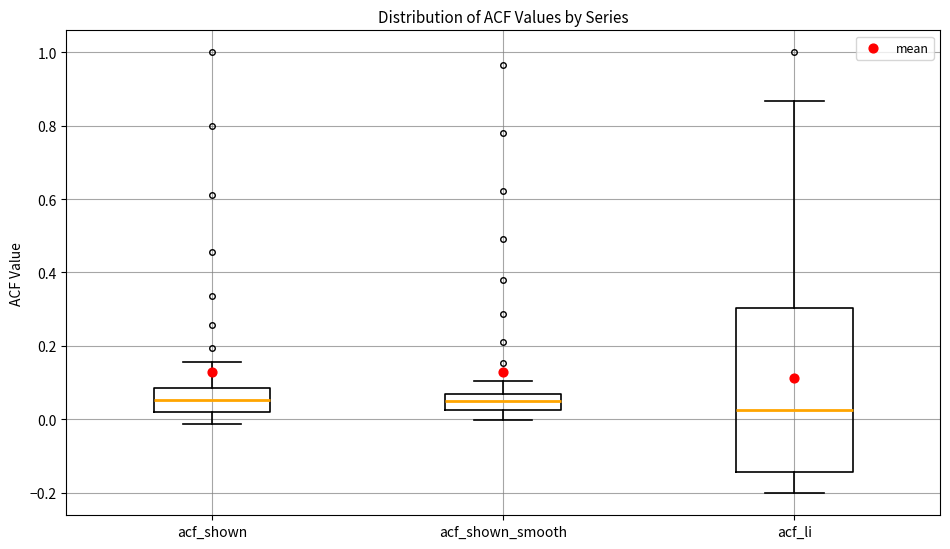

Where is the lower edge of the box for acf_shown_smooth on the y-axis? The values are not printed on the chart, so give them approximately, as read against the axis.

0.02